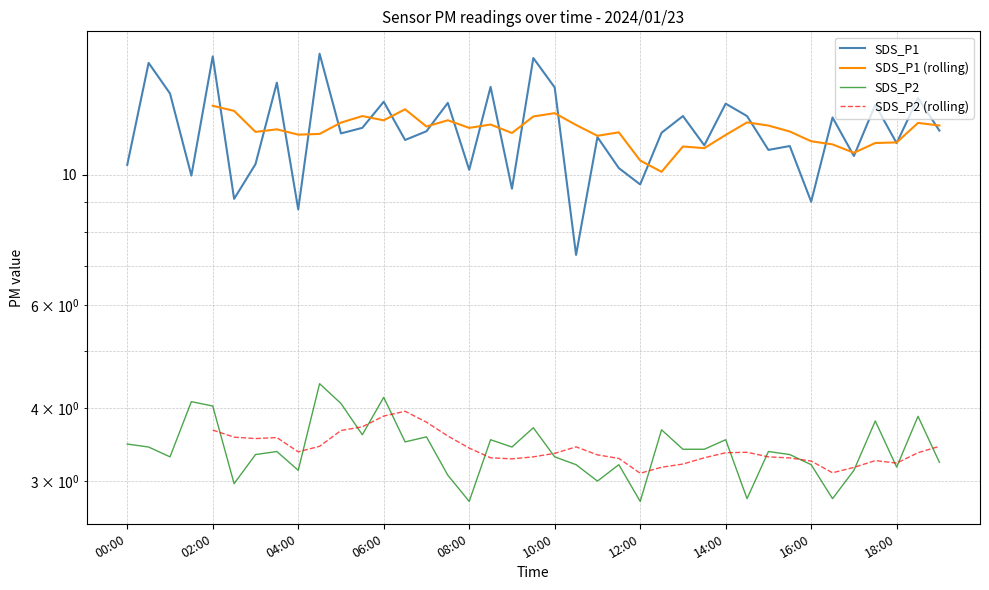

True or false: SDS_P2 and SDS_P1 intersect in this chart.

False